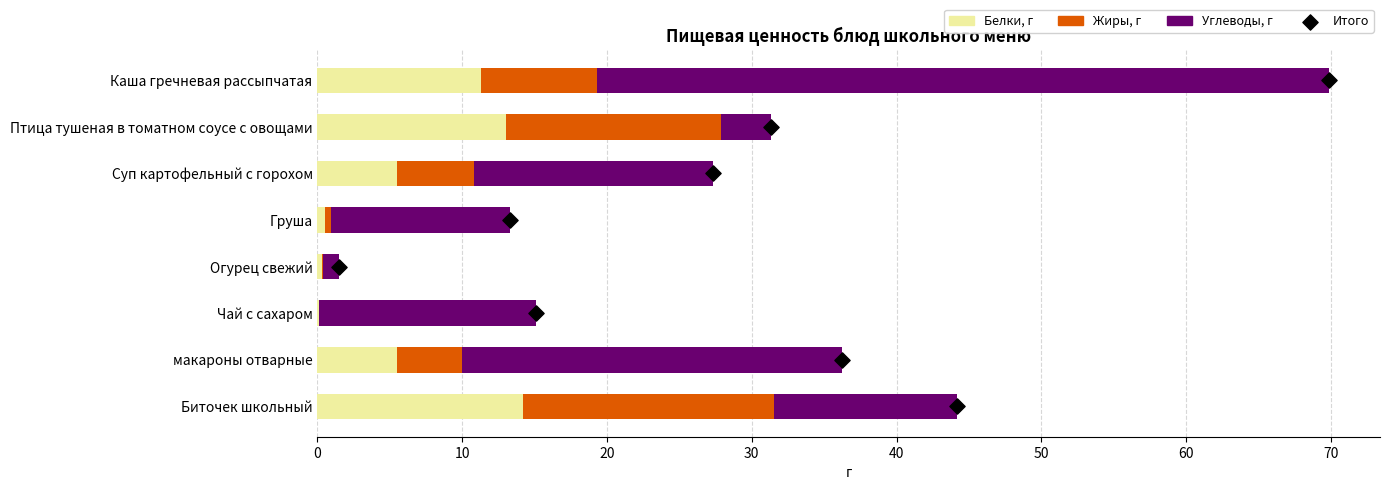

Is the value of Углеводы, г at Огурец свежий greater than the value of Жиры, г at Чай с сахаром?

Yes